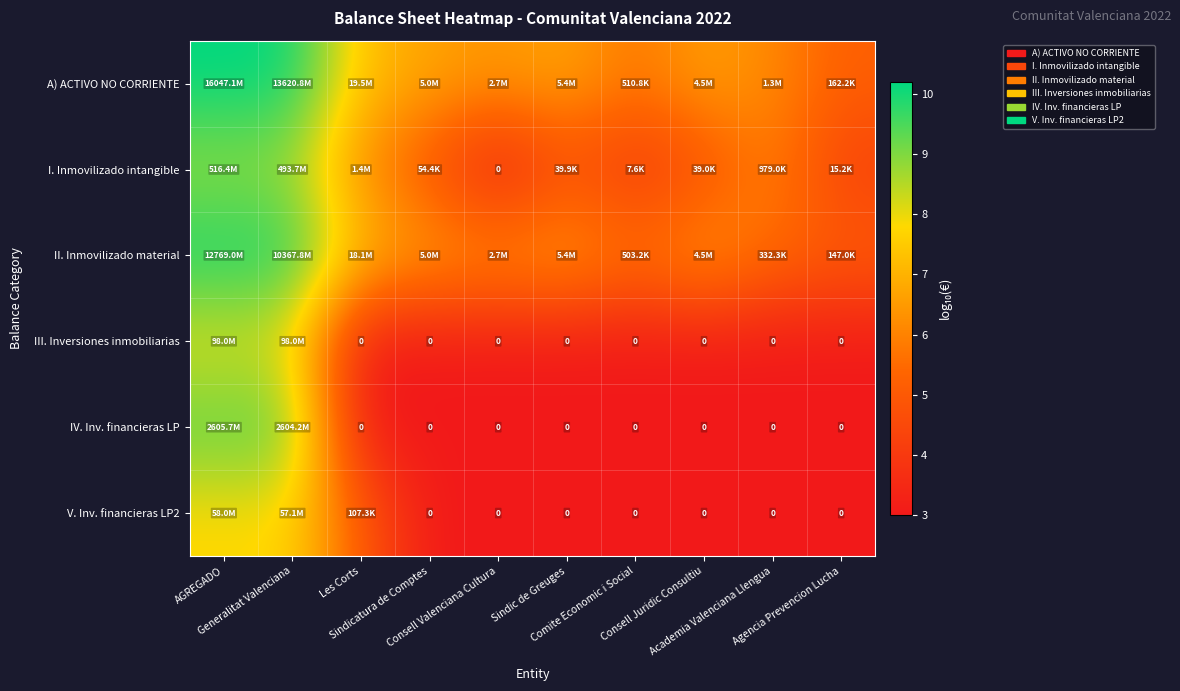

Between Consell Valenciana Cultura and Agencia Prevencion Lucha, which is larger?

Consell Valenciana Cultura